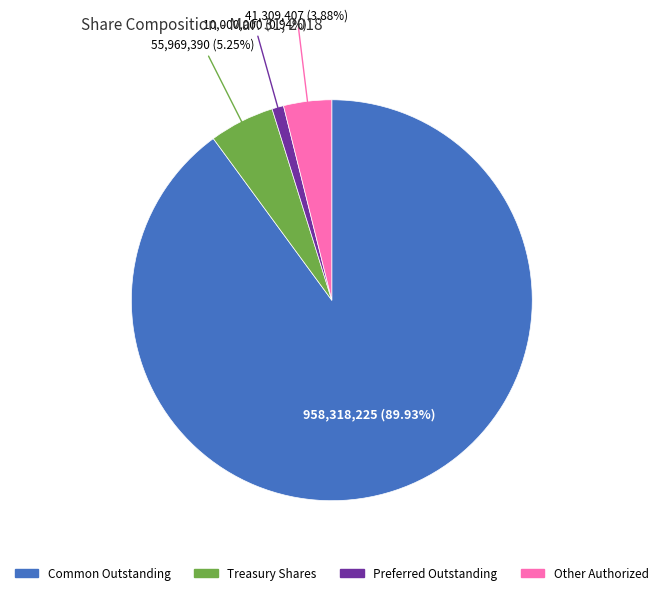

Does any single category account for the majority?

Yes